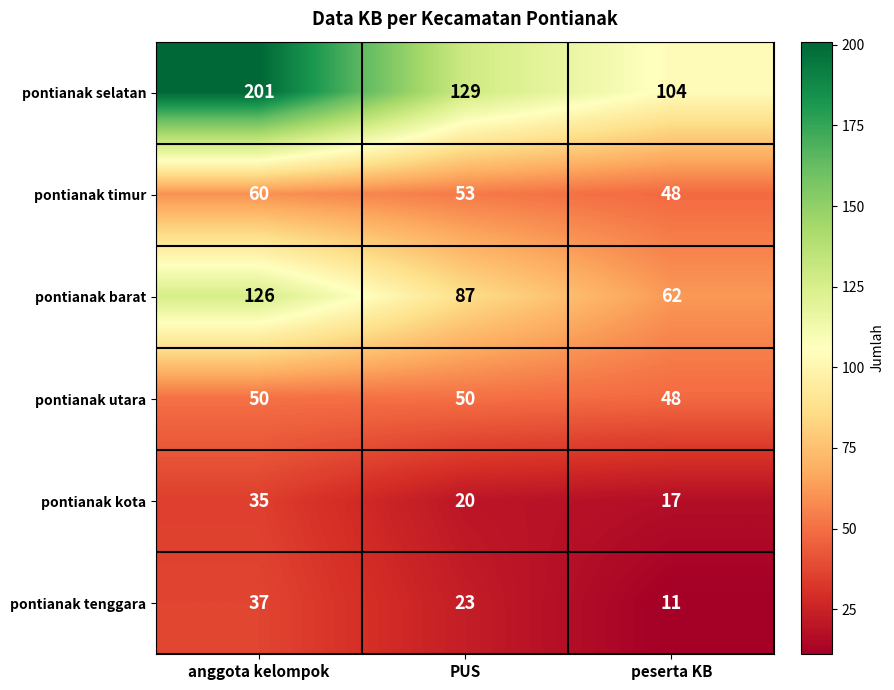

Which series has the widest spread of values?

pontianak selatan